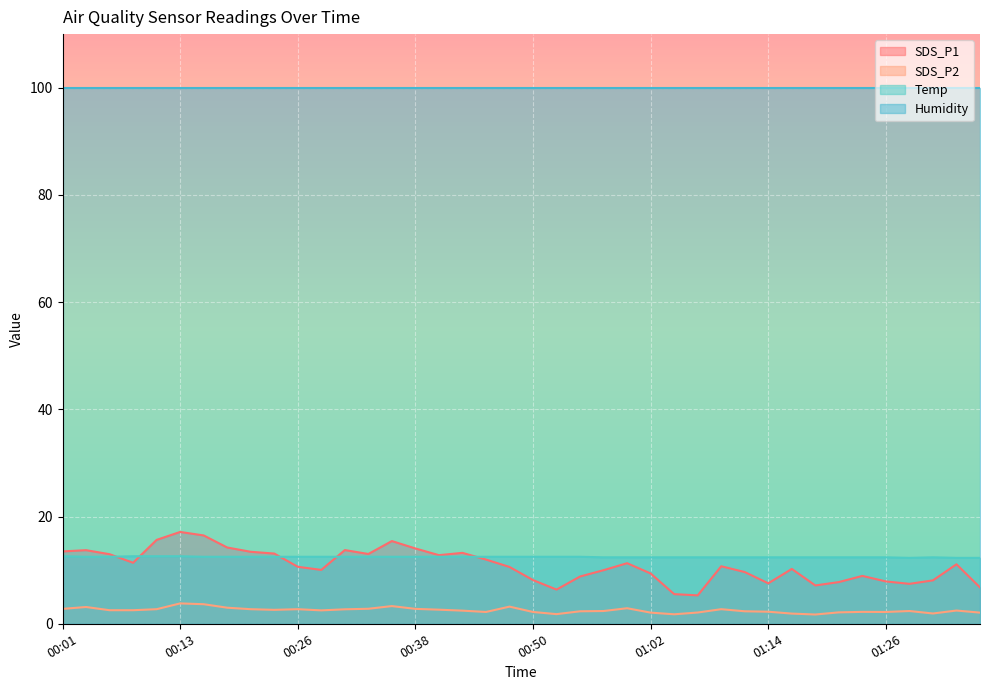

What is the value of the SDS_P2 point at the 26th from the left?

2.1